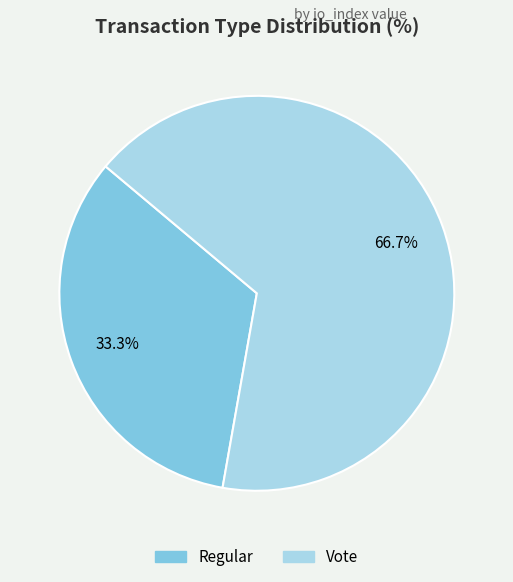

Combined, do Vote and Regular account for over 50%?

Yes